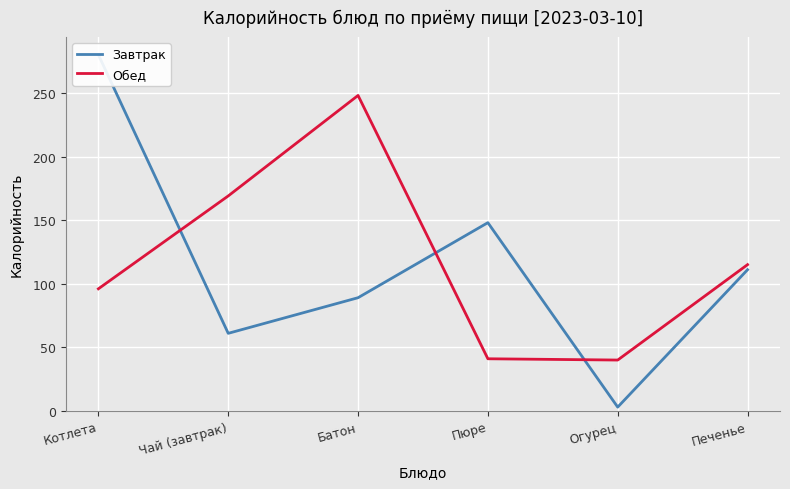

Rank the categories by Завтрак value from lowest to highest.

Огурец, Чай (завтрак), Батон, Печенье, Пюре, Котлета